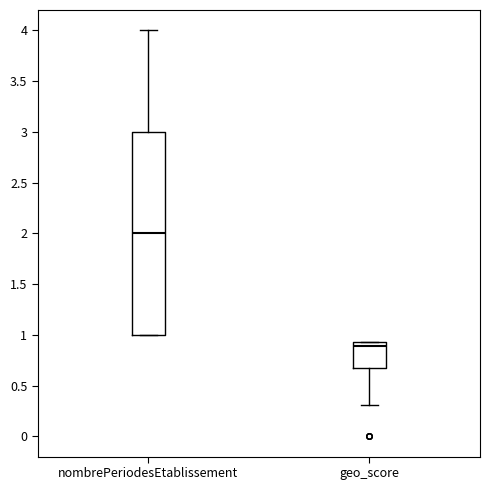

Comparing the boxes themselves (not the whiskers), which one is the tallest?

nombrePeriodesEtablissement